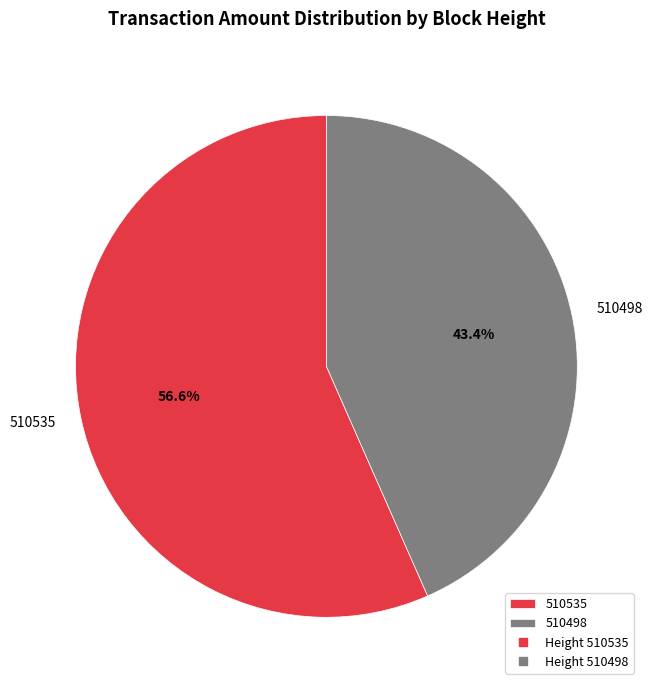

Which has a higher value, 510498 or 510535?

510535